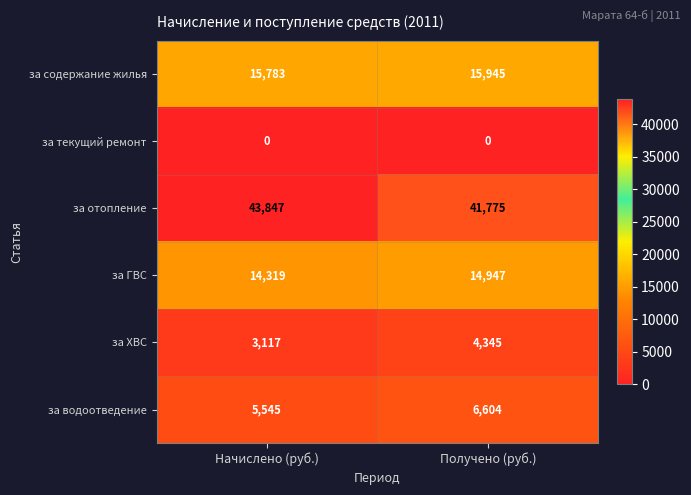

What is the highest value of the за ГВС series?

14947